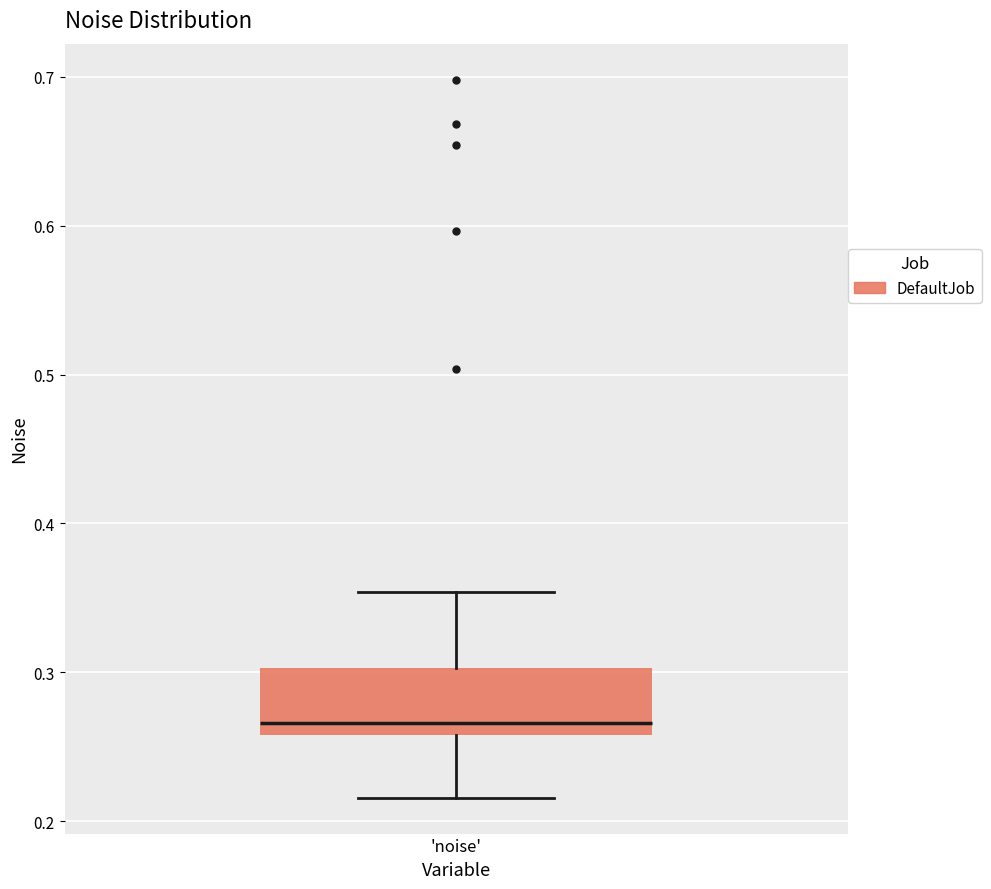

Transcribe this box plot: give where the median line is, the range the box spans, and where the two whiskers end, as read against the y-axis. The values are not printed on the chart, so give them approximately, as read against the axis.

median 0.27, box 0.26 to 0.30, whiskers 0.22 to 0.35